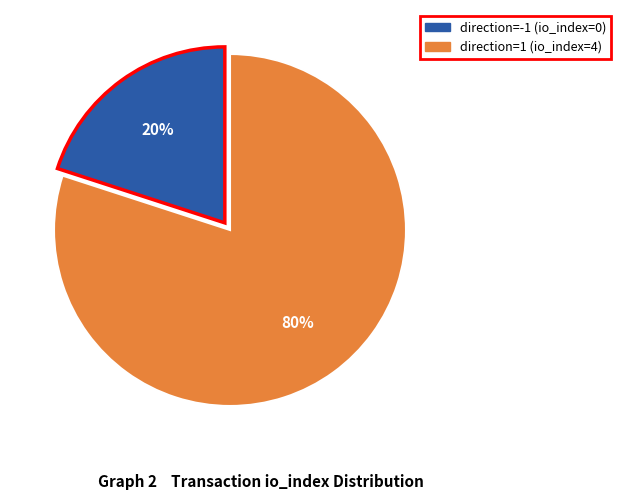

Is direction=1 (io_index=4) the majority of the pie?

Yes